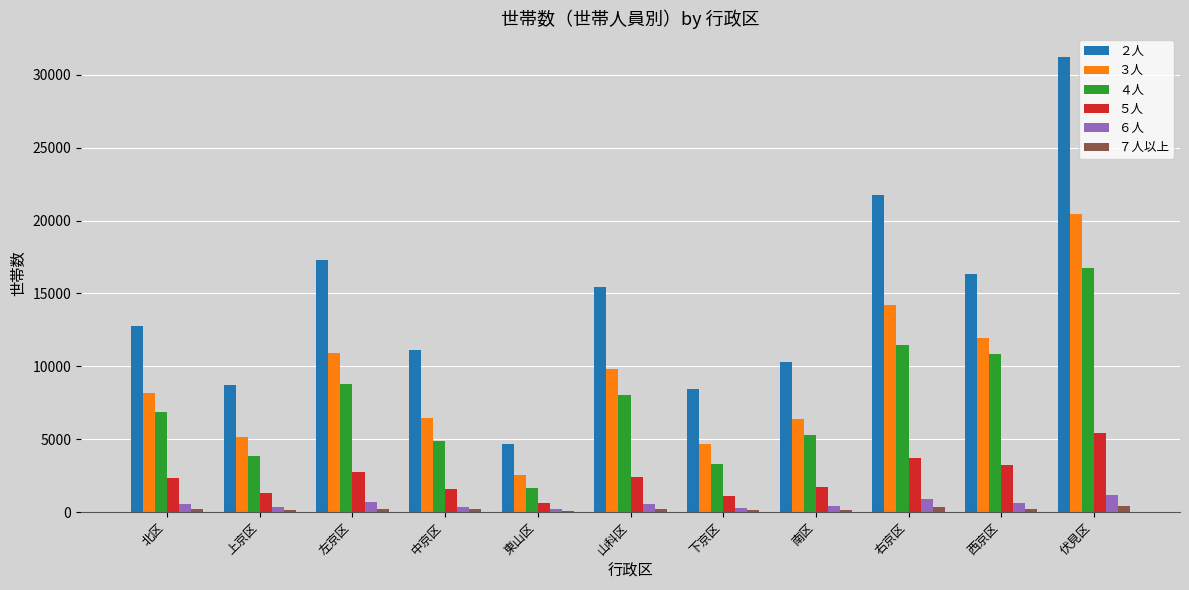

Which series has the largest range (max minus min)?

２人